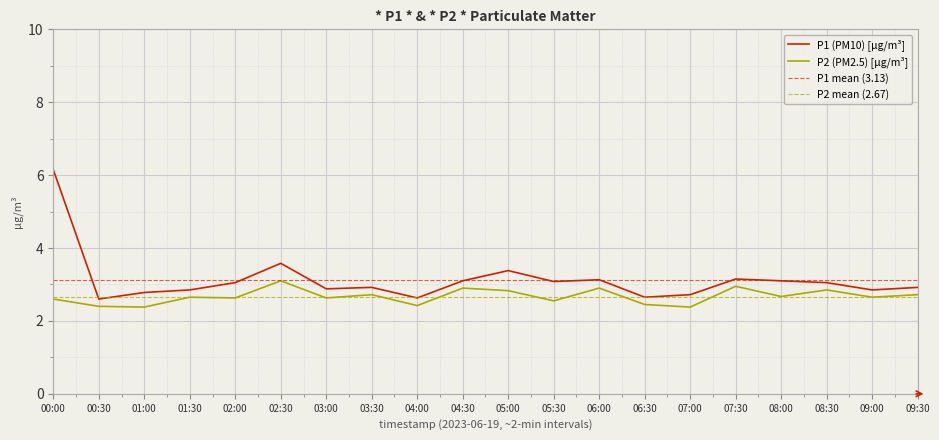

Reading right to left, what are all the values shown in this chart?

P1: 2.9	2.9	3.0	3.1	3.1	2.7	2.6	3.1	3.1	3.4	3.1	2.6	2.9	2.9	3.6	3.0	2.9	2.8	2.6	6.2
P2: 2.7	2.6	2.9	2.7	3.0	2.4	2.5	2.9	2.5	2.8	2.9	2.4	2.7	2.6	3.1	2.6	2.6	2.4	2.4	2.6